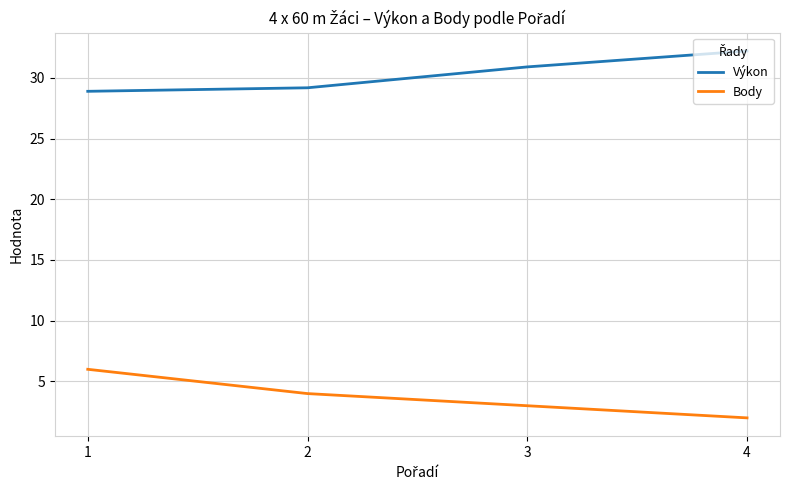

At how many categories does at least one series exceed 21?

4